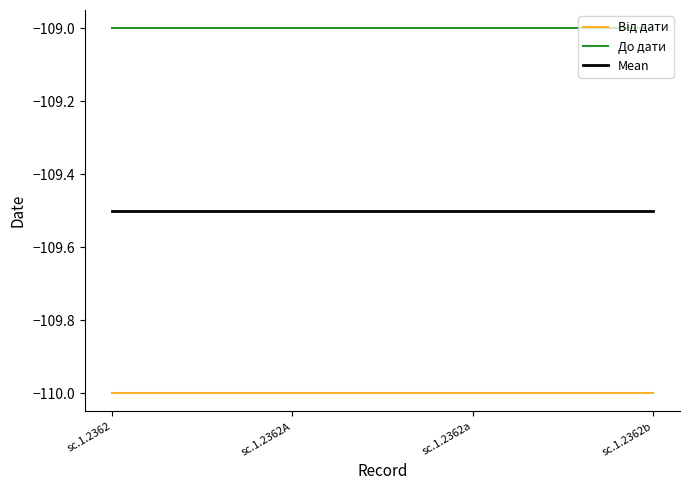

True or false: Mean and До дати intersect in this chart.

False